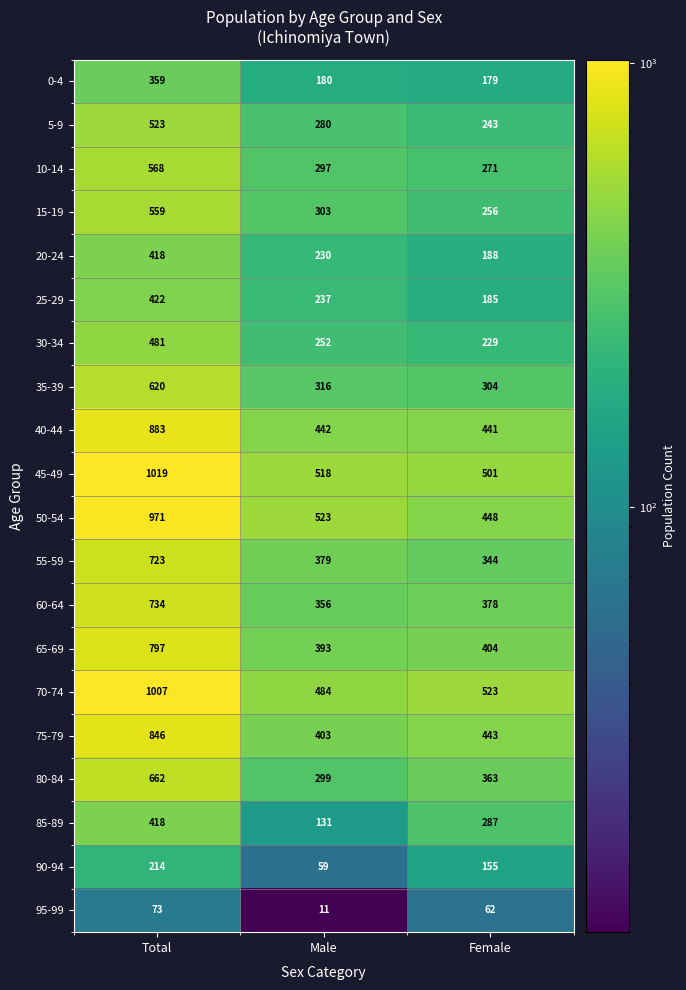

How many data points does each series have?

3